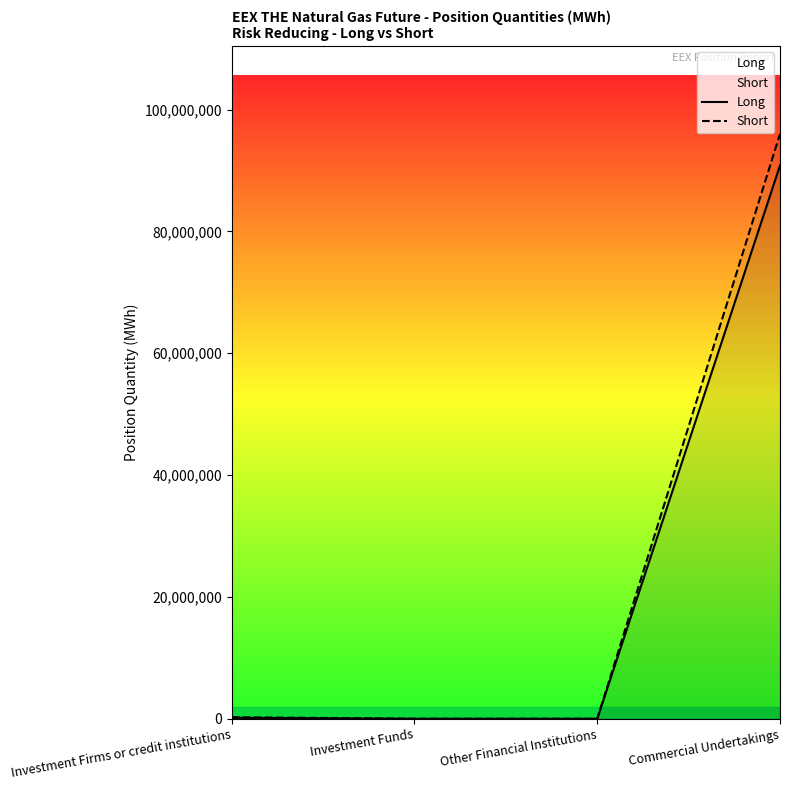

Is it true that Short equals 0 at Investment Funds?

True